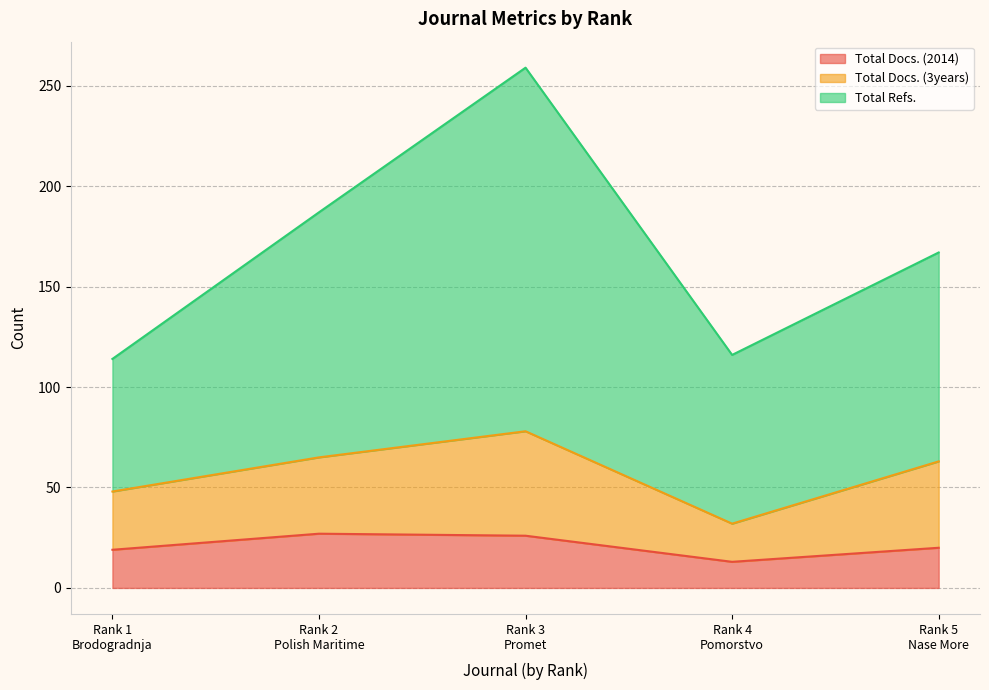

Count the number of data series in this chart.

3